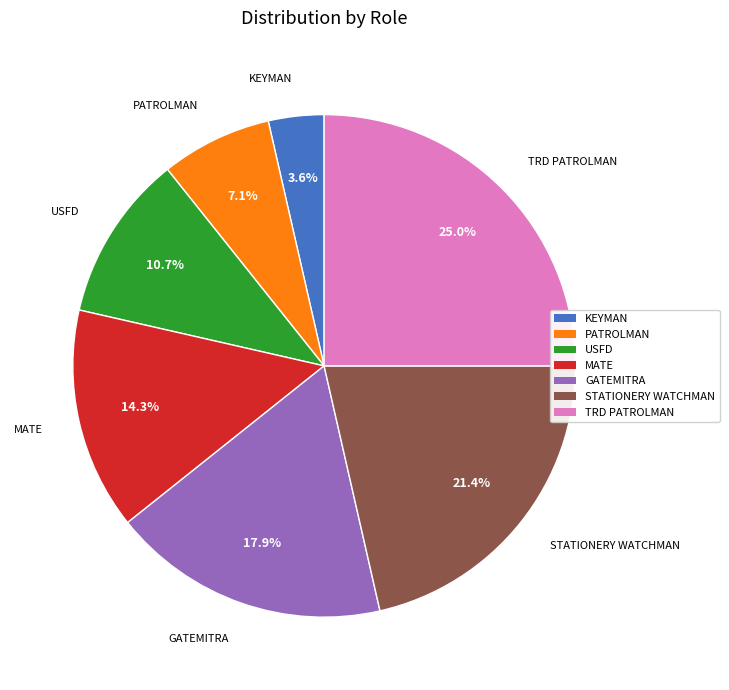

The USFD slice represents 17% of the pie. True or false?

False